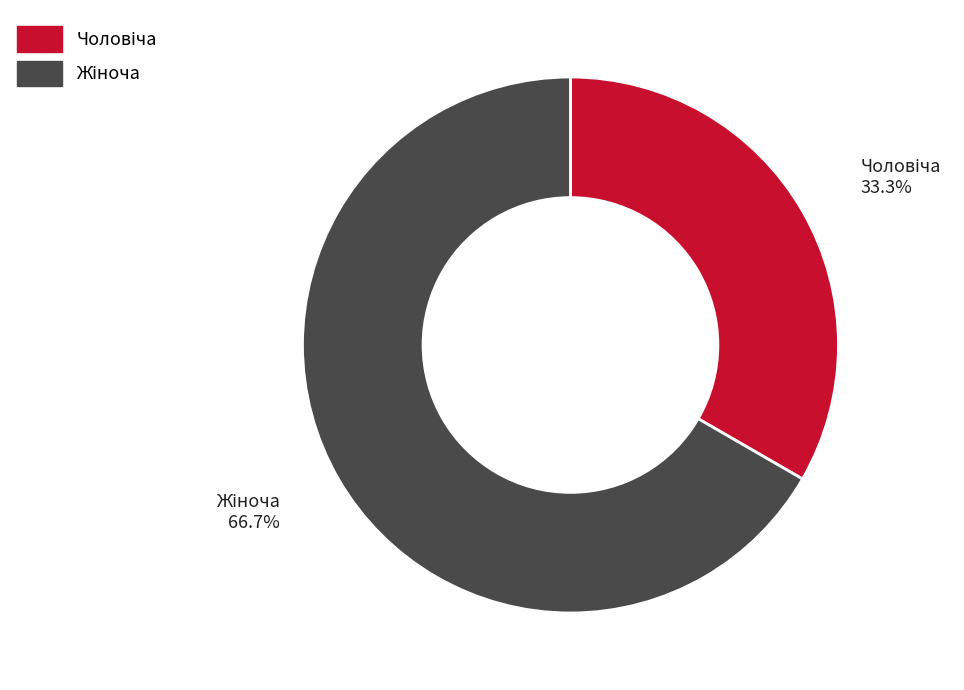

Is there a majority slice in this chart?

Yes